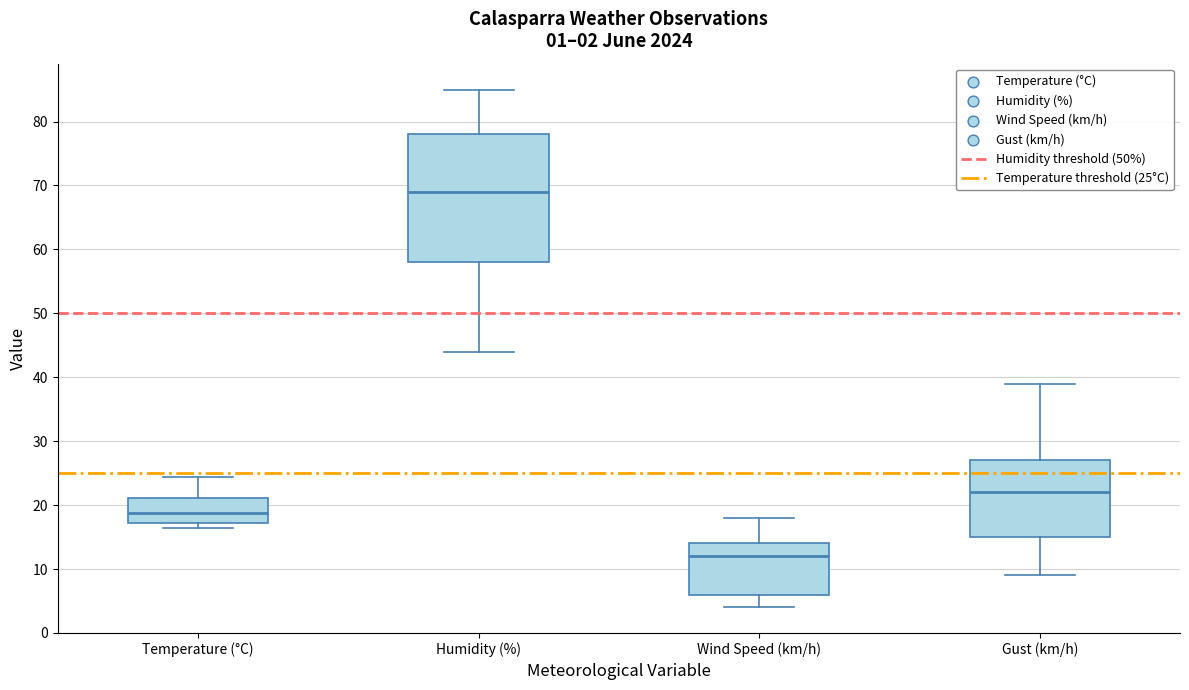

Which box's median line is the highest?

Humidity (%)